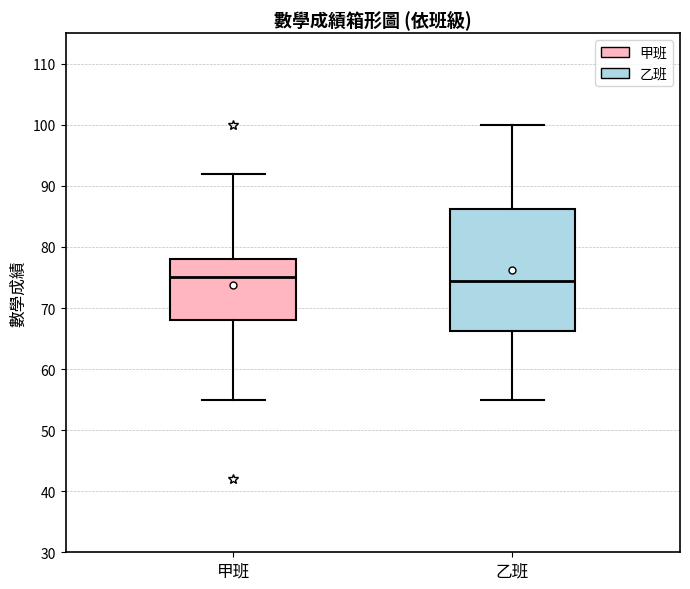

Comparing the boxes themselves (not the whiskers), which one is the tallest?

乙班